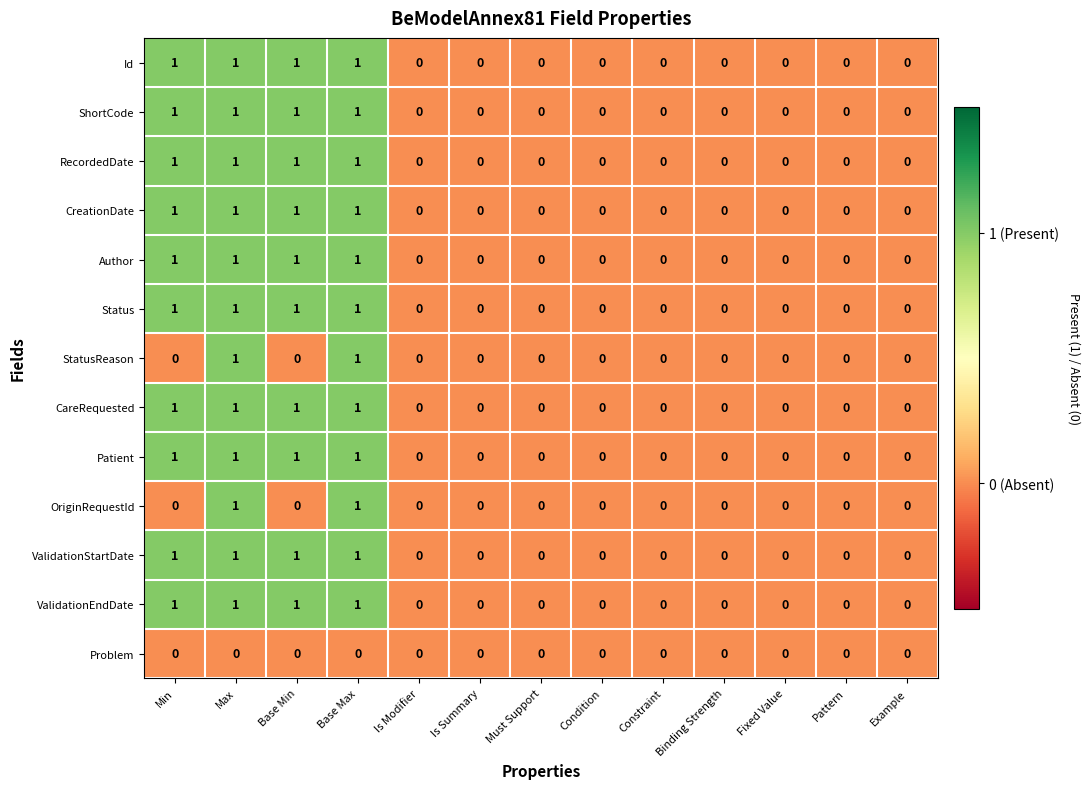

How many Status values are between 0 and 1?

13